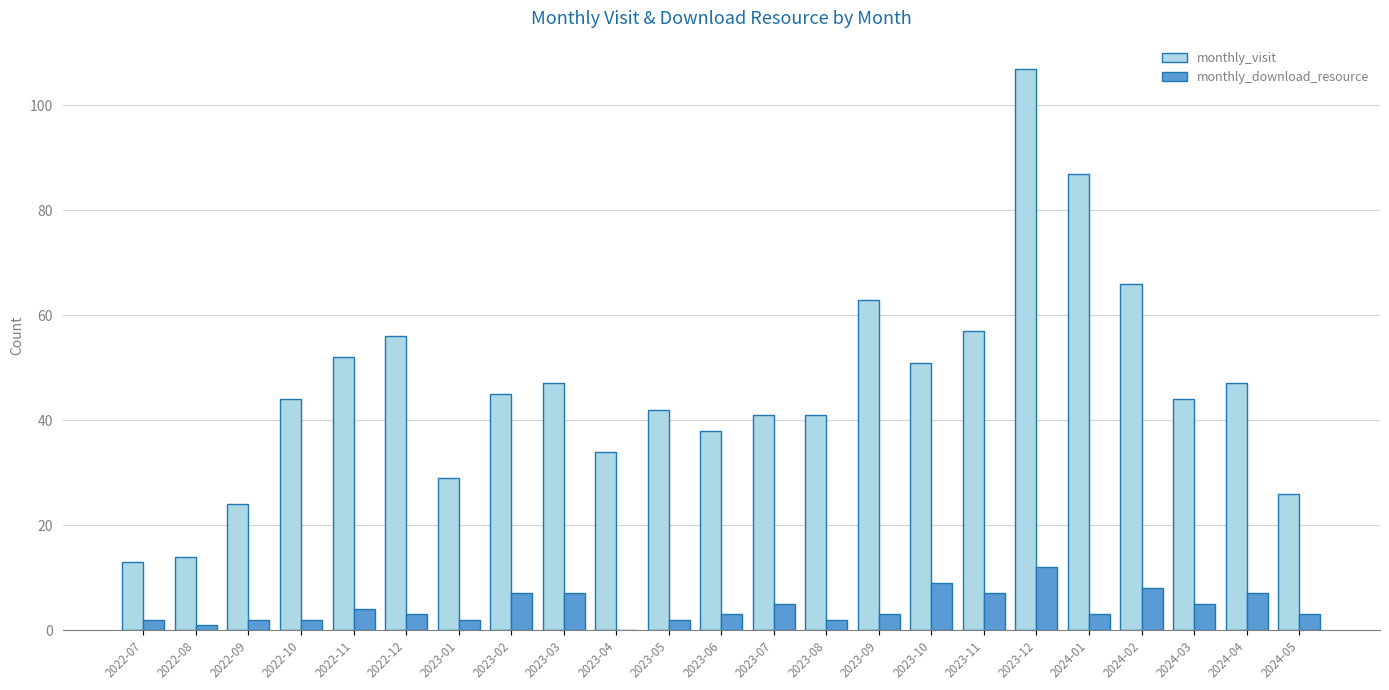

True or false: monthly_download_resource has a value of 21 at 2023-12.

False